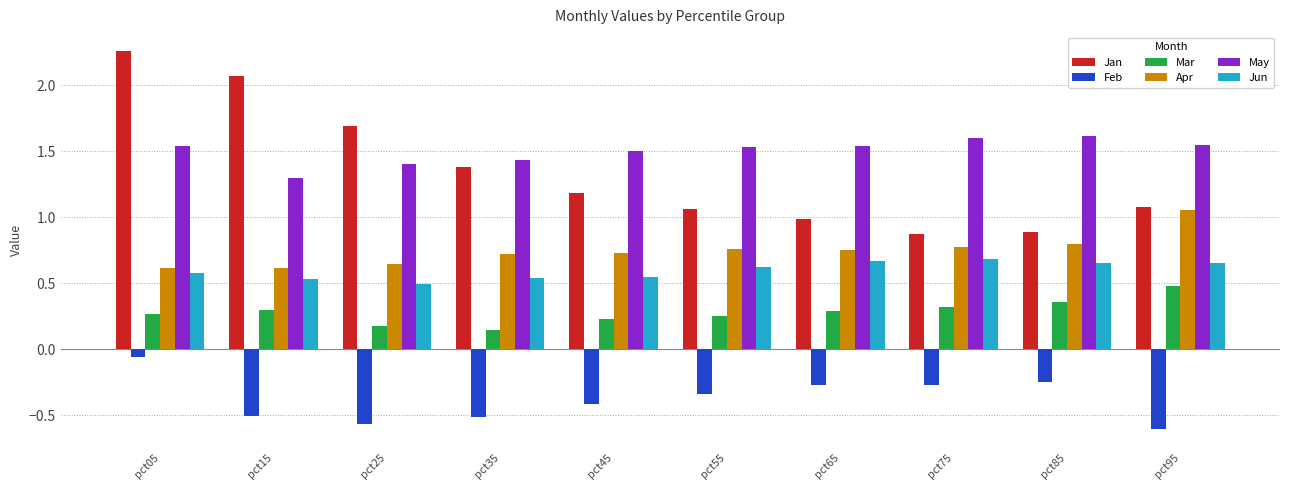

Rank the series by their maximum value, from lowest to highest.

Feb, Mar, Jun, Apr, May, Jan